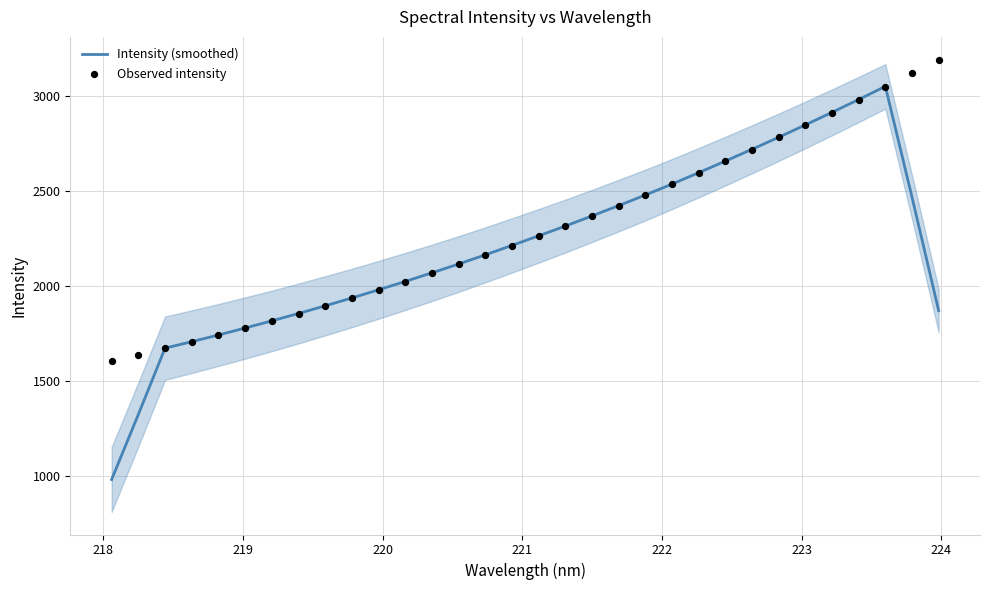

Which series contains the lowest Y value?

Intensity (smoothed)